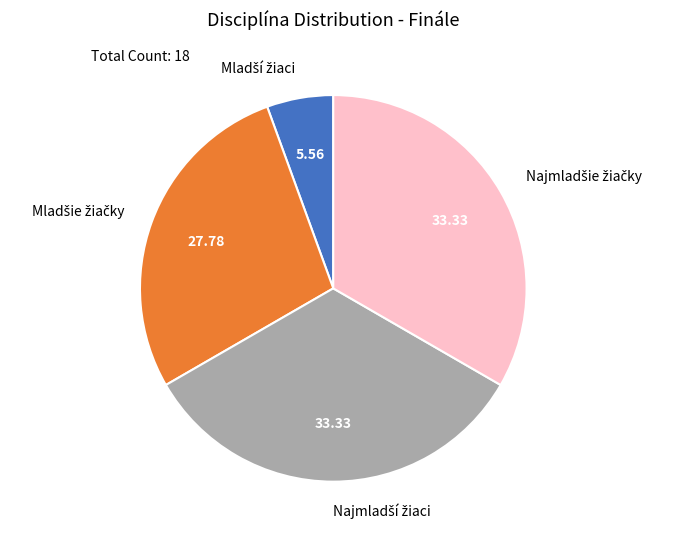

Is there a majority slice in this chart?

No